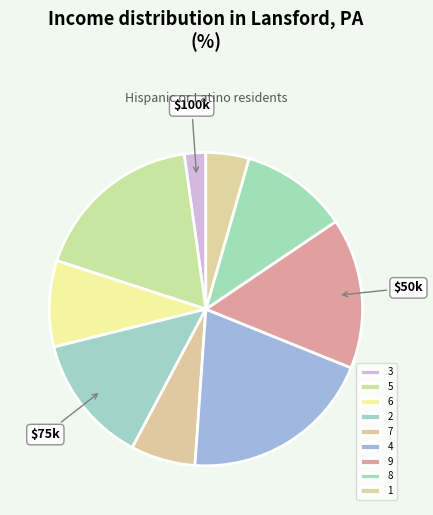

How many segments does this pie chart have?

9